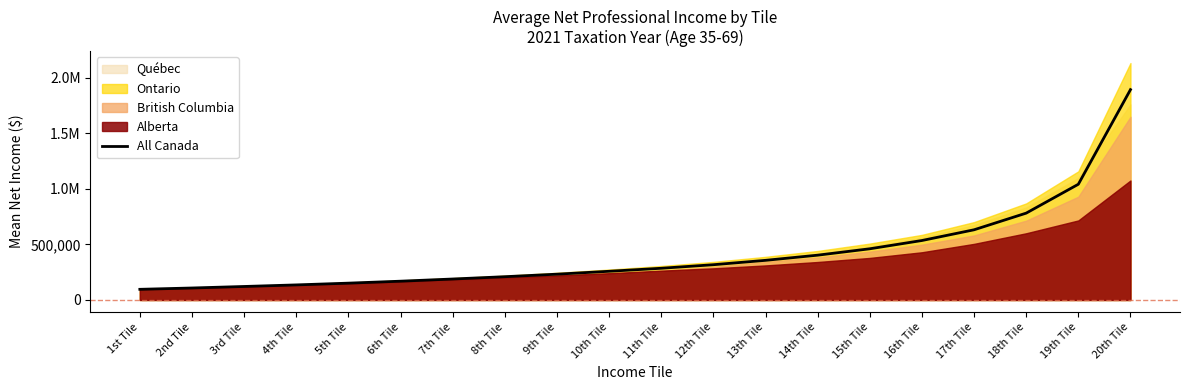

Rank the categories by value from highest to lowest.

20th Tile, 19th Tile, 18th Tile, 17th Tile, 16th Tile, 15th Tile, 14th Tile, 13th Tile, 12th Tile, 11th Tile, 10th Tile, 9th Tile, 8th Tile, 7th Tile, 6th Tile, 5th Tile, 4th Tile, 3rd Tile, 2nd Tile, 1st Tile